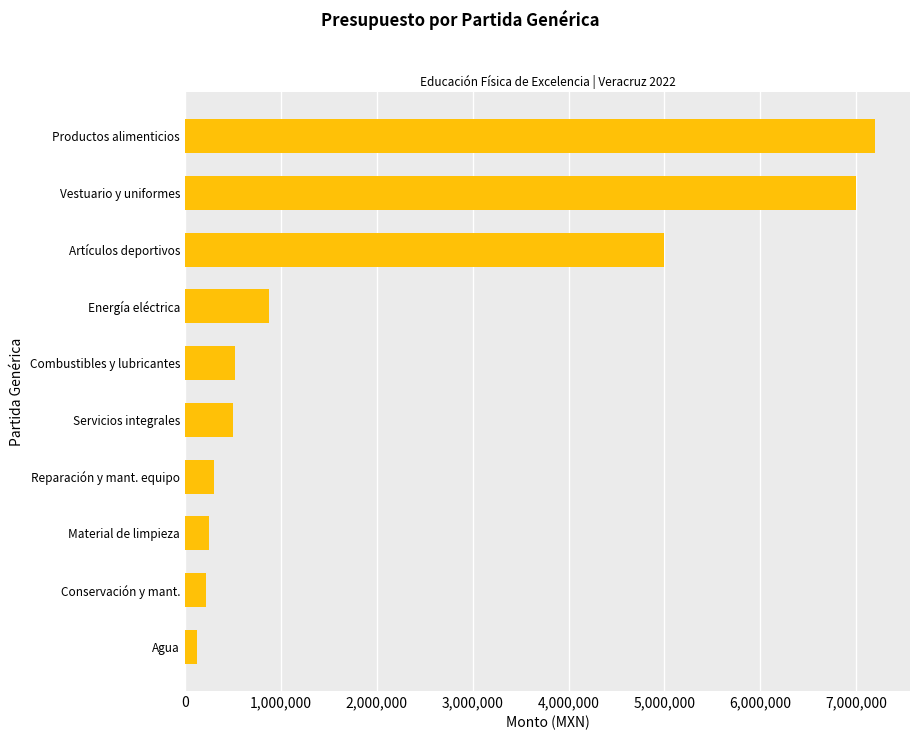

The chart shows a value of 500000.0 at Servicios integrales. True or false?

True